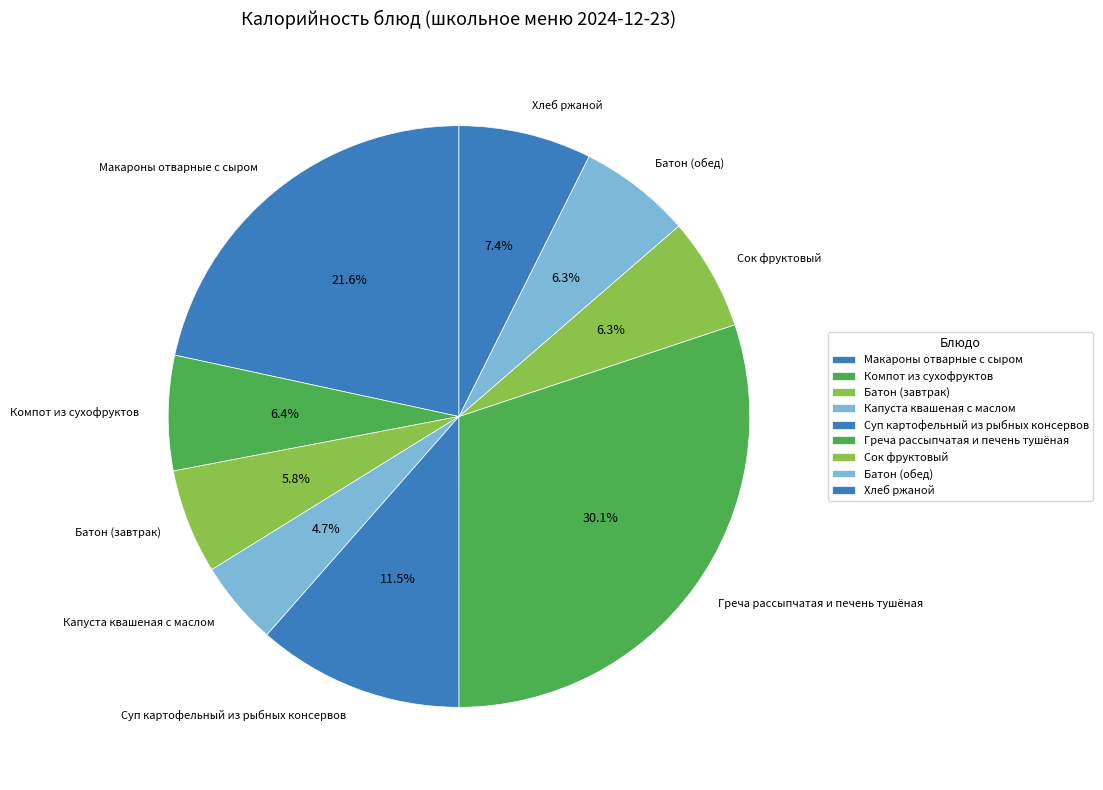

To the nearest percent, what is the difference between the Батон (завтрак) and Капуста квашеная с маслом slice percentages?

1%